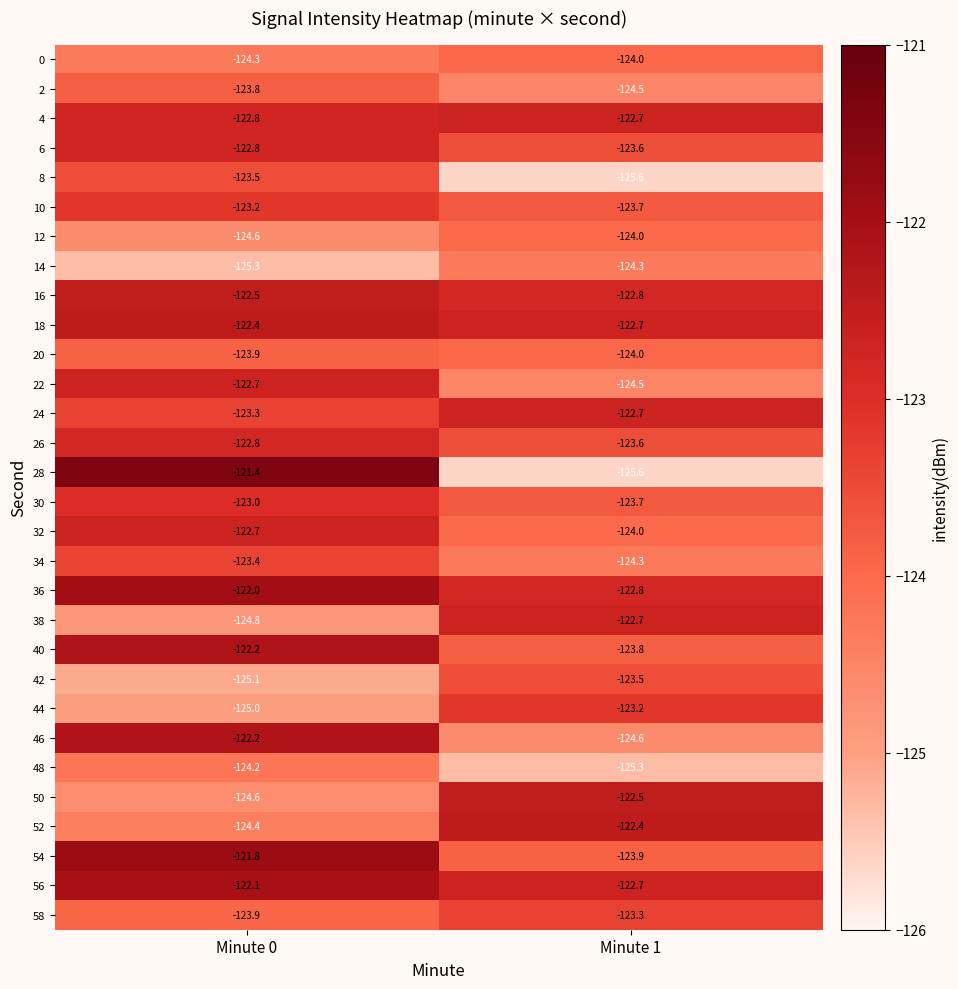

Which category has the lowest value in the 22 series?

Minute 1